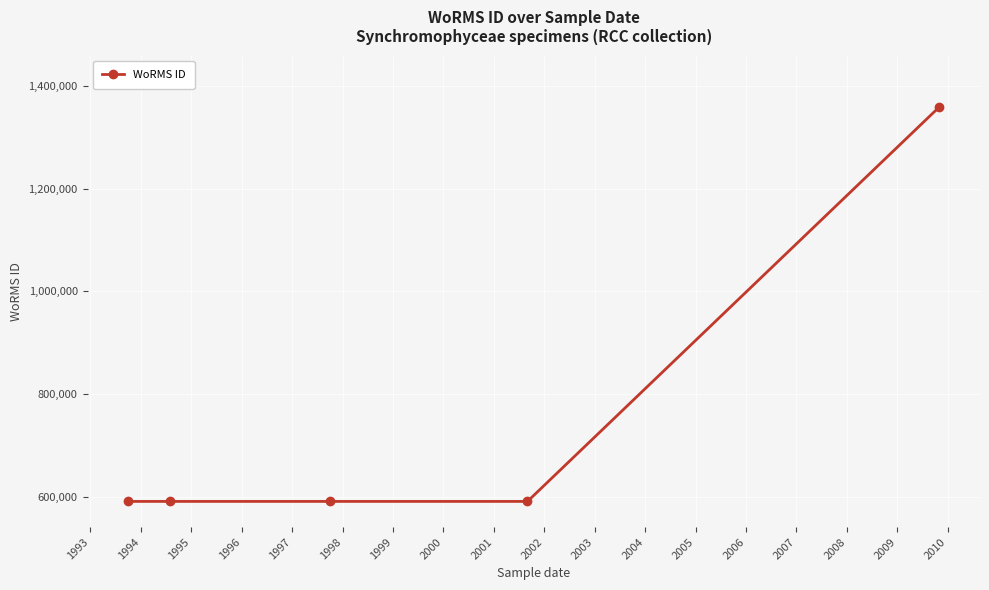

True or false: the data has more than 2 interior local peaks.

False